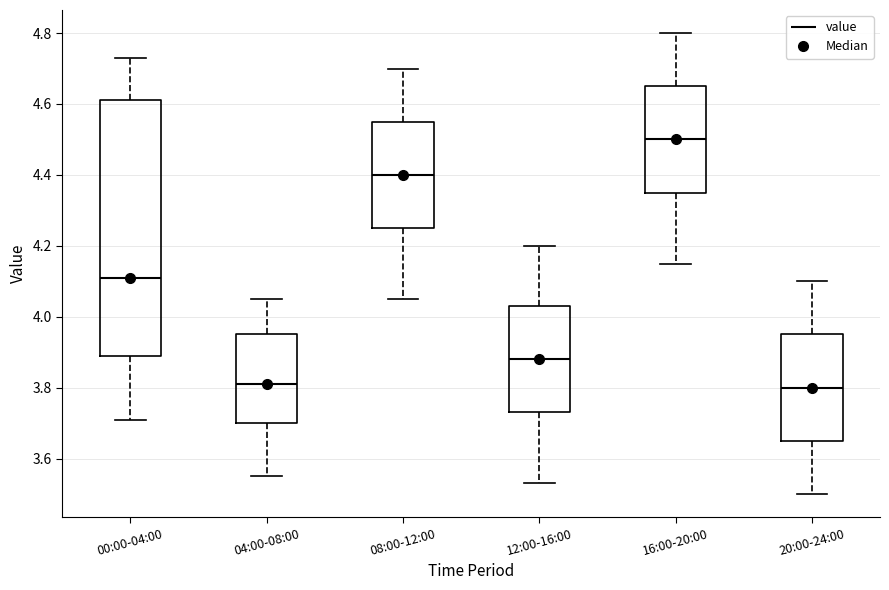

Which box has the highest median line?

16:00-20:00